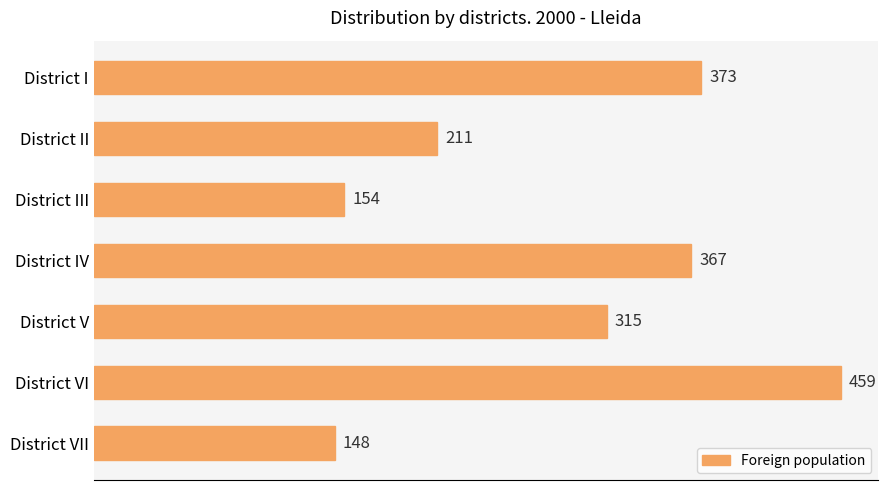

What is the average value?

290